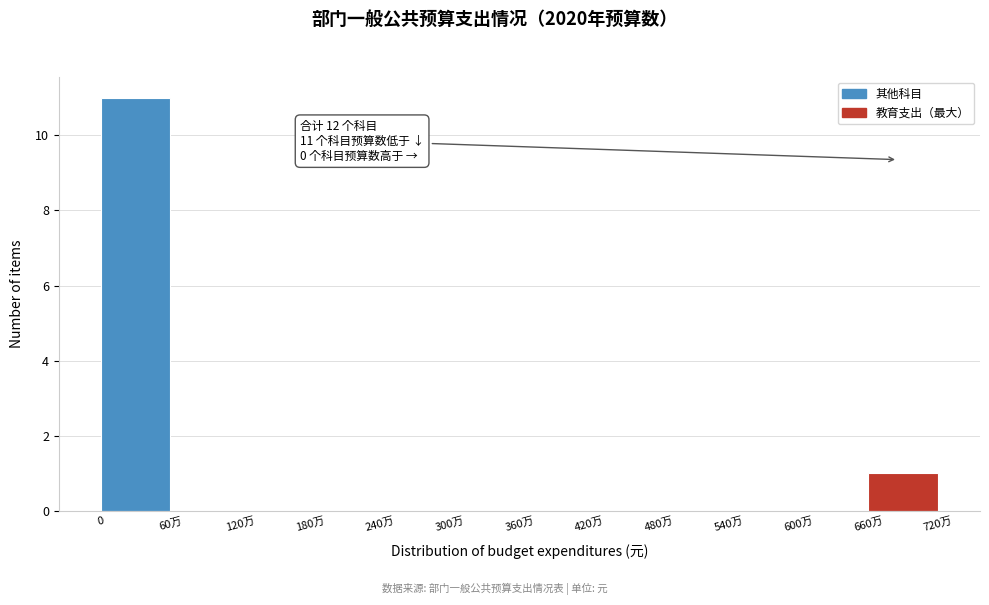

Reading left to right, list all the values displayed in this chart.

0=11	60万=0	120万=0	180万=0	240万=0	300万=0	360万=0	420万=0	480万=0	540万=0	600万=0	660万=1